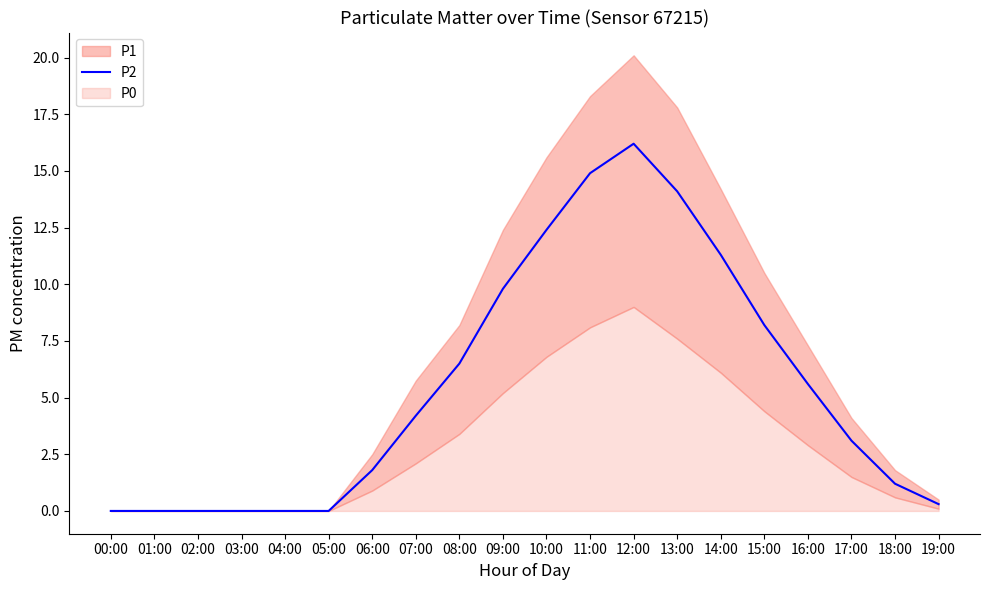

What is the sum of all values?

109.6